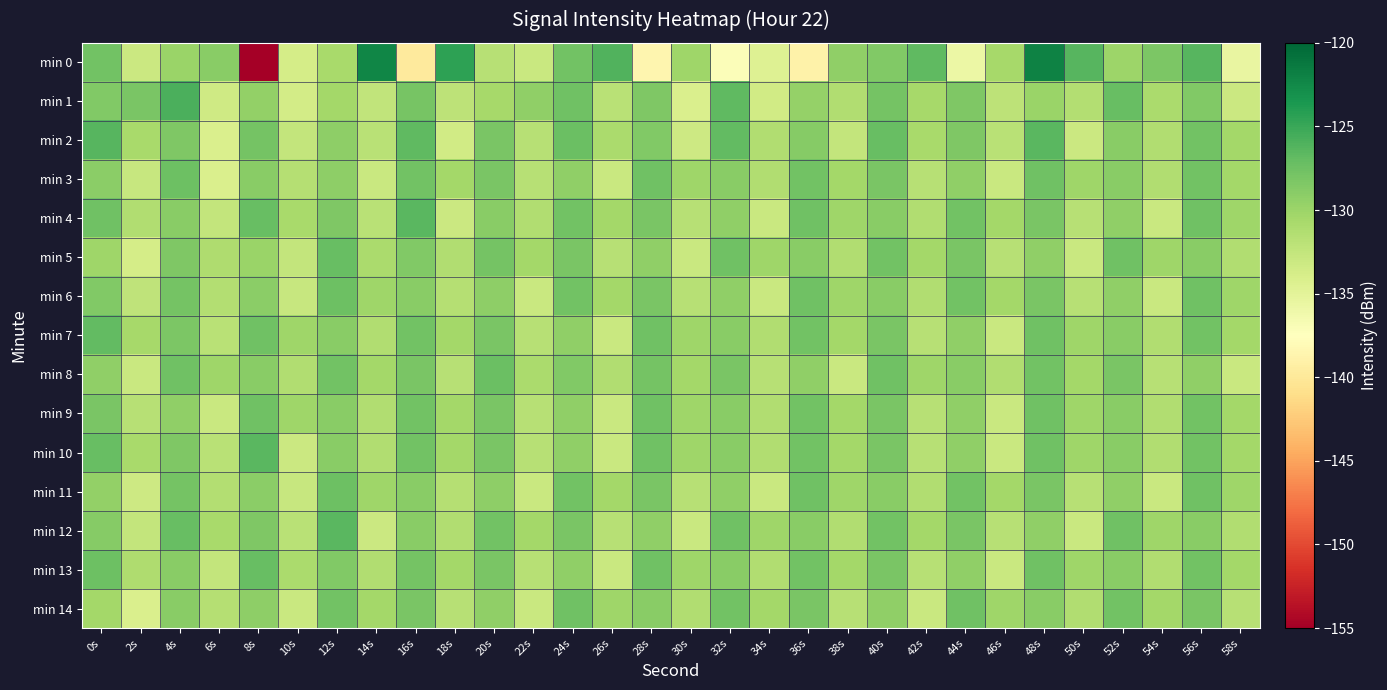

Reading left to right, list all the values displayed in this chart.

min 0: 0s=-127.7	2s=-133.1	4s=-129.9	6s=-128.9	8s=-155.5	10s=-133.8	12s=-130.8	14s=-122.2	16s=-139.8	18s=-124.4	20s=-131.7	22s=-133.0	24s=-127.8	26s=-126.1	28s=-138.5	30s=-130.2	32s=-137.1	34s=-134.6	36s=-139.0	38s=-129.4	40s=-128.5	42s=-126.8	44s=-135.8	46s=-130.6	48s=-122.0	50s=-126.3	52s=-130.0	54s=-128.3	56s=-126.3	58s=-135.5
min 1: 0s=-128.6	2s=-128.2	4s=-125.9	6s=-133.3	8s=-129.5	10s=-133.6	12s=-130.4	14s=-132.4	16s=-128.0	18s=-132.1	20s=-130.5	22s=-129.3	24s=-127.7	26s=-131.9	28s=-128.3	30s=-134.2	32s=-126.8	34s=-133.4	36s=-129.7	38s=-131.2	40s=-127.9	42s=-130.6	44s=-128.3	46s=-132.1	48s=-129.9	50s=-131.4	52s=-127.2	54s=-130.9	56s=-128.6	58s=-133.1
min 2: 0s=-126.3	2s=-130.8	4s=-128.4	6s=-134.1	8s=-127.9	10s=-132.6	12s=-129.2	14s=-131.9	16s=-126.8	18s=-133.4	20s=-128.1	22s=-131.7	24s=-127.3	26s=-130.9	28s=-128.6	30s=-133.2	32s=-126.9	34s=-131.3	36s=-128.8	38s=-132.4	40s=-127.1	42s=-130.7	44s=-128.3	46s=-131.9	48s=-126.6	50s=-133.1	52s=-128.9	54s=-131.3	56s=-127.8	58s=-130.4
min 3: 0s=-129.1	2s=-132.8	4s=-127.5	6s=-134.1	8s=-128.9	10s=-131.6	12s=-129.2	14s=-132.9	16s=-127.8	18s=-130.4	20s=-128.1	22s=-131.7	24s=-129.3	26s=-132.9	28s=-127.6	30s=-130.2	32s=-128.9	34s=-131.3	36s=-127.8	38s=-130.4	40s=-128.1	42s=-131.7	44s=-129.3	46s=-132.9	48s=-127.6	50s=-130.2	52s=-128.9	54s=-131.3	56s=-127.8	58s=-130.4
min 4: 0s=-127.6	2s=-131.2	4s=-128.9	6s=-132.4	8s=-127.1	10s=-130.7	12s=-128.3	14s=-131.9	16s=-126.6	18s=-133.1	20s=-128.9	22s=-131.3	24s=-127.8	26s=-130.4	28s=-128.1	30s=-131.7	32s=-129.3	34s=-132.9	36s=-127.6	38s=-130.2	40s=-128.9	42s=-131.3	44s=-127.8	46s=-130.4	48s=-128.1	50s=-131.7	52s=-129.3	54s=-132.9	56s=-127.6	58s=-130.2
min 5: 0s=-130.1	2s=-133.8	4s=-128.4	6s=-131.1	8s=-129.9	10s=-132.6	12s=-127.2	14s=-130.9	16s=-128.6	18s=-131.2	20s=-127.9	22s=-130.4	24s=-128.1	26s=-131.7	28s=-129.3	30s=-132.9	32s=-127.6	34s=-130.2	36s=-128.9	38s=-131.3	40s=-127.8	42s=-130.4	44s=-128.1	46s=-131.7	48s=-129.3	50s=-132.9	52s=-127.6	54s=-130.2	56s=-128.9	58s=-131.3
min 6: 0s=-128.6	2s=-132.2	4s=-127.9	6s=-131.4	8s=-129.1	10s=-132.8	12s=-127.5	14s=-130.1	16s=-128.9	18s=-131.6	20s=-129.2	22s=-132.9	24s=-127.8	26s=-130.4	28s=-128.1	30s=-131.7	32s=-129.3	34s=-132.9	36s=-127.6	38s=-130.2	40s=-128.9	42s=-131.3	44s=-127.8	46s=-130.4	48s=-128.1	50s=-131.7	52s=-129.3	54s=-132.9	56s=-127.6	58s=-130.2
min 7: 0s=-126.9	2s=-130.6	4s=-128.2	6s=-131.9	8s=-127.6	10s=-130.2	12s=-128.9	14s=-131.3	16s=-127.8	18s=-130.4	20s=-128.1	22s=-131.7	24s=-129.3	26s=-132.9	28s=-127.6	30s=-130.2	32s=-128.9	34s=-131.3	36s=-127.8	38s=-130.4	40s=-128.1	42s=-131.7	44s=-129.3	46s=-132.9	48s=-127.6	50s=-130.2	52s=-128.9	54s=-131.3	56s=-127.8	58s=-130.4
min 8: 0s=-129.3	2s=-132.9	4s=-127.6	6s=-130.2	8s=-128.9	10s=-131.3	12s=-127.8	14s=-130.4	16s=-128.1	18s=-131.7	20s=-127.3	22s=-130.9	24s=-128.6	26s=-131.2	28s=-127.9	30s=-130.4	32s=-128.1	34s=-131.7	36s=-129.3	38s=-132.9	40s=-127.6	42s=-130.2	44s=-128.9	46s=-131.3	48s=-127.8	50s=-130.4	52s=-128.1	54s=-131.7	56s=-129.3	58s=-132.9
min 9: 0s=-128.1	2s=-131.7	4s=-129.3	6s=-132.9	8s=-127.6	10s=-130.2	12s=-128.9	14s=-131.3	16s=-127.8	18s=-130.4	20s=-128.1	22s=-131.7	24s=-129.3	26s=-132.9	28s=-127.6	30s=-130.2	32s=-128.9	34s=-131.3	36s=-127.8	38s=-130.4	40s=-128.1	42s=-131.7	44s=-129.3	46s=-132.9	48s=-127.6	50s=-130.2	52s=-128.9	54s=-131.3	56s=-127.8	58s=-130.4
min 10: 0s=-127.1	2s=-130.7	4s=-128.3	6s=-131.9	8s=-126.6	10s=-133.1	12s=-128.9	14s=-131.3	16s=-127.8	18s=-130.4	20s=-128.1	22s=-131.7	24s=-129.3	26s=-132.9	28s=-127.6	30s=-130.2	32s=-128.9	34s=-131.3	36s=-127.8	38s=-130.4	40s=-128.1	42s=-131.7	44s=-129.3	46s=-132.9	48s=-127.6	50s=-130.2	52s=-128.9	54s=-131.3	56s=-127.8	58s=-130.4
min 11: 0s=-129.6	2s=-133.2	4s=-127.9	6s=-131.4	8s=-129.1	10s=-132.8	12s=-127.5	14s=-130.1	16s=-128.9	18s=-131.6	20s=-129.2	22s=-132.9	24s=-127.8	26s=-130.4	28s=-128.1	30s=-131.7	32s=-129.3	34s=-132.9	36s=-127.6	38s=-130.2	40s=-128.9	42s=-131.3	44s=-127.8	46s=-130.4	48s=-128.1	50s=-131.7	52s=-129.3	54s=-132.9	56s=-127.6	58s=-130.2
min 12: 0s=-128.8	2s=-132.4	4s=-127.1	6s=-130.7	8s=-128.3	10s=-131.9	12s=-126.6	14s=-133.1	16s=-128.9	18s=-131.3	20s=-127.8	22s=-130.4	24s=-128.1	26s=-131.7	28s=-129.3	30s=-132.9	32s=-127.6	34s=-130.2	36s=-128.9	38s=-131.3	40s=-127.8	42s=-130.4	44s=-128.1	46s=-131.7	48s=-129.3	50s=-132.9	52s=-127.6	54s=-130.2	56s=-128.9	58s=-131.3
min 13: 0s=-127.5	2s=-131.1	4s=-128.9	6s=-132.6	8s=-127.2	10s=-130.9	12s=-128.6	14s=-131.2	16s=-127.9	18s=-130.4	20s=-128.1	22s=-131.7	24s=-129.3	26s=-132.9	28s=-127.6	30s=-130.2	32s=-128.9	34s=-131.3	36s=-127.8	38s=-130.4	40s=-128.1	42s=-131.7	44s=-129.3	46s=-132.9	48s=-127.6	50s=-130.2	52s=-128.9	54s=-131.3	56s=-127.8	58s=-130.4
min 14: 0s=-130.4	2s=-134.1	4s=-128.9	6s=-131.6	8s=-129.2	10s=-132.9	12s=-127.8	14s=-130.4	16s=-128.1	18s=-131.7	20s=-129.3	22s=-132.9	24s=-127.6	26s=-130.2	28s=-128.9	30s=-131.3	32s=-127.8	34s=-130.4	36s=-128.1	38s=-131.7	40s=-129.3	42s=-132.9	44s=-127.6	46s=-130.2	48s=-128.9	50s=-131.3	52s=-127.8	54s=-130.4	56s=-128.1	58s=-131.7